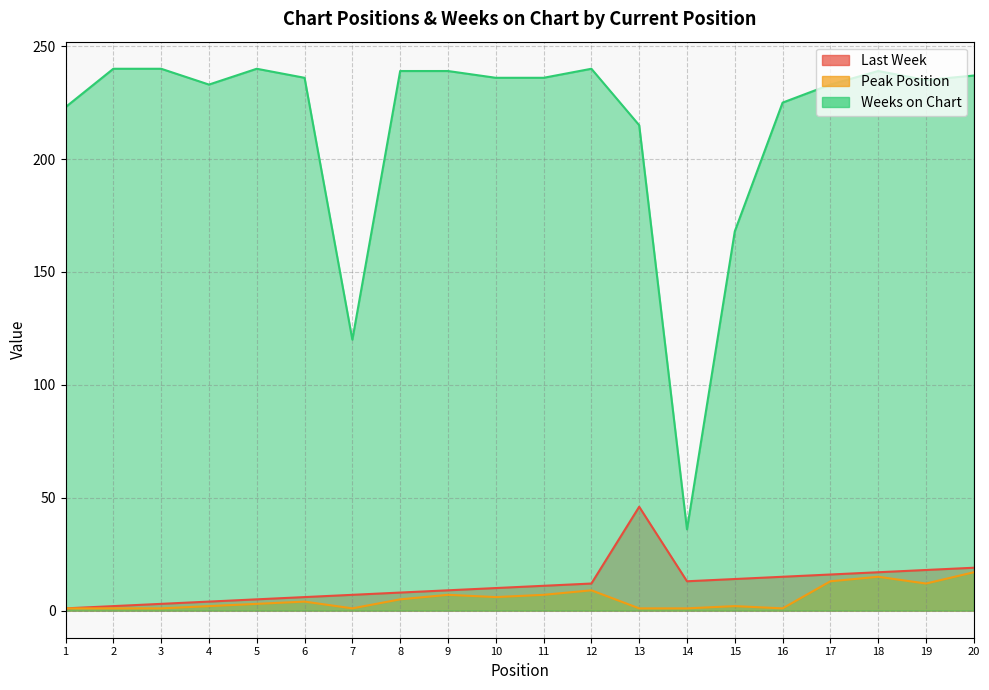

Reading left to right, extract all data points from this chart.

Last Week: 1	2	3	4	5	6	7	8	9	10	11	12	46	13	14	15	16	17	18	19
Peak Position: 1	1	1	2	3	4	1	5	7	6	7	9	1	1	2	1	13	15	12	17
Weeks on Chart: 223	240	240	233	240	236	120	239	239	236	236	240	215	36	168	225	233	239	235	237